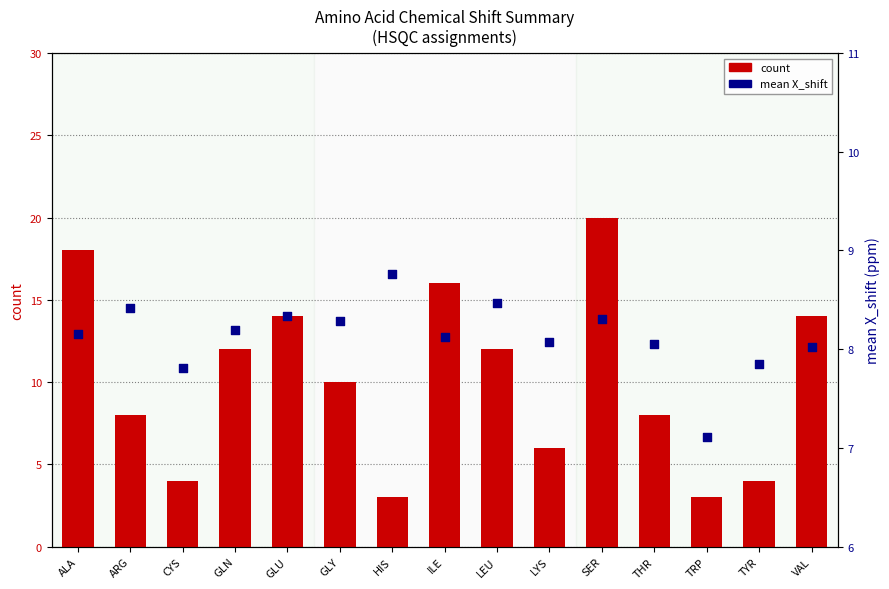

What are all the series names shown in the legend?

count, mean X_shift